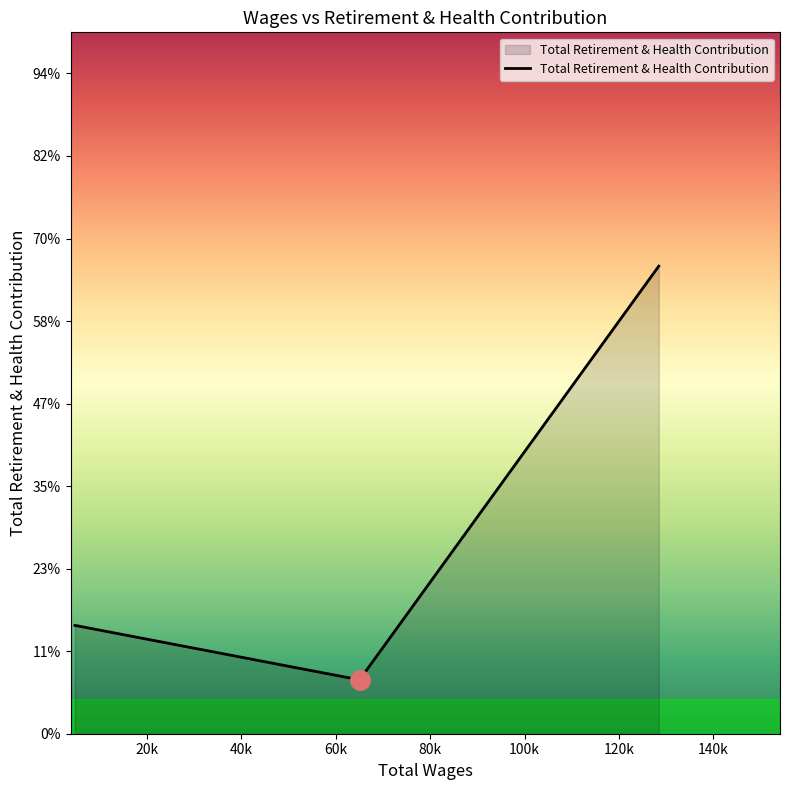

Does the chart display data point markers on the line(s)?

No